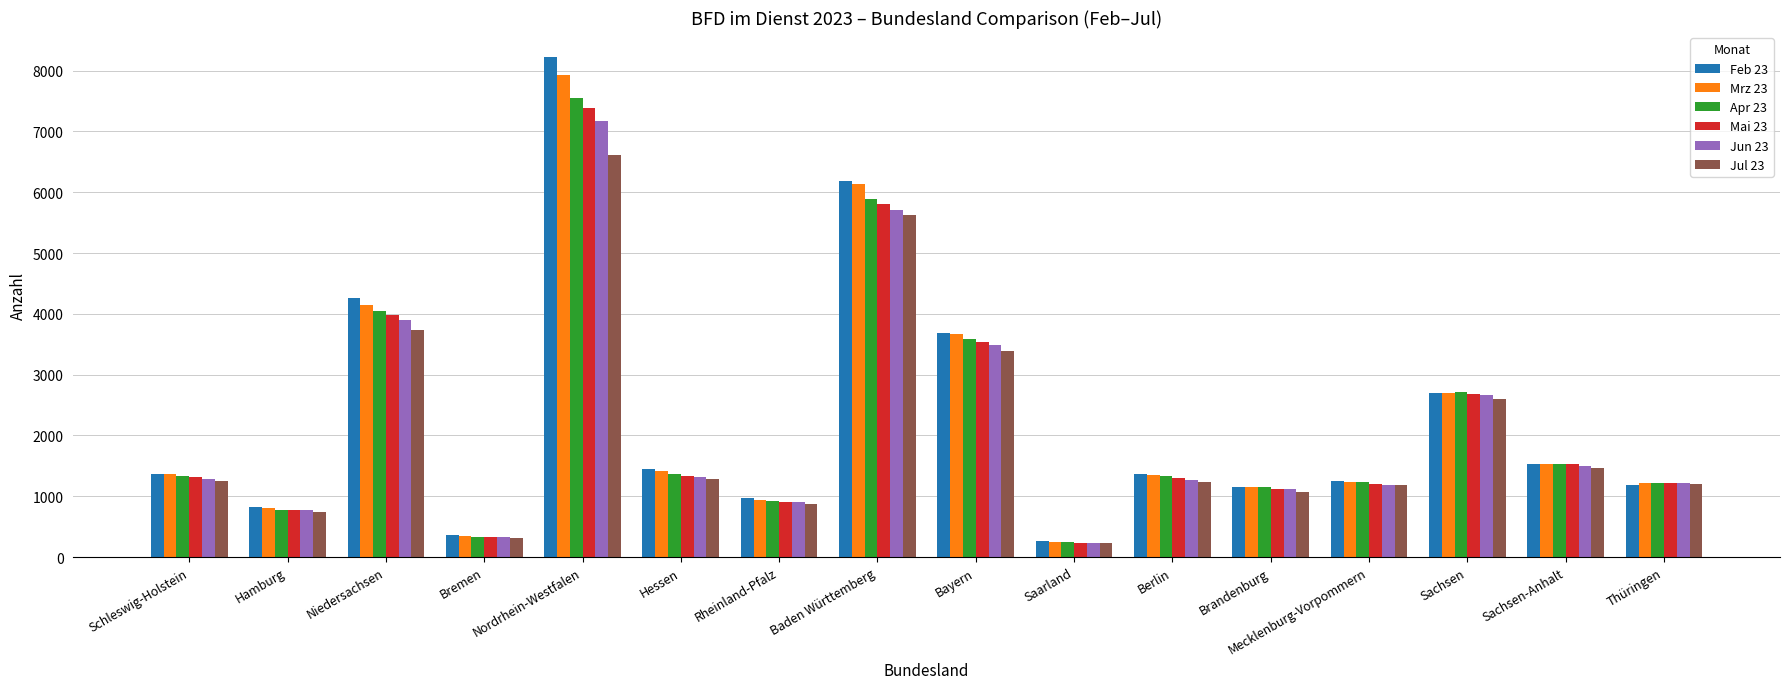

How many groups of bars are there?

16